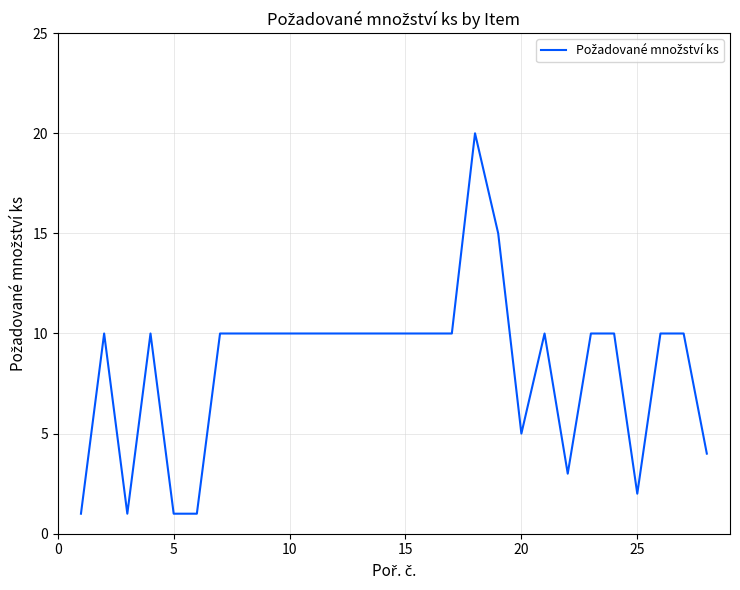

What is the greatest value displayed?

20